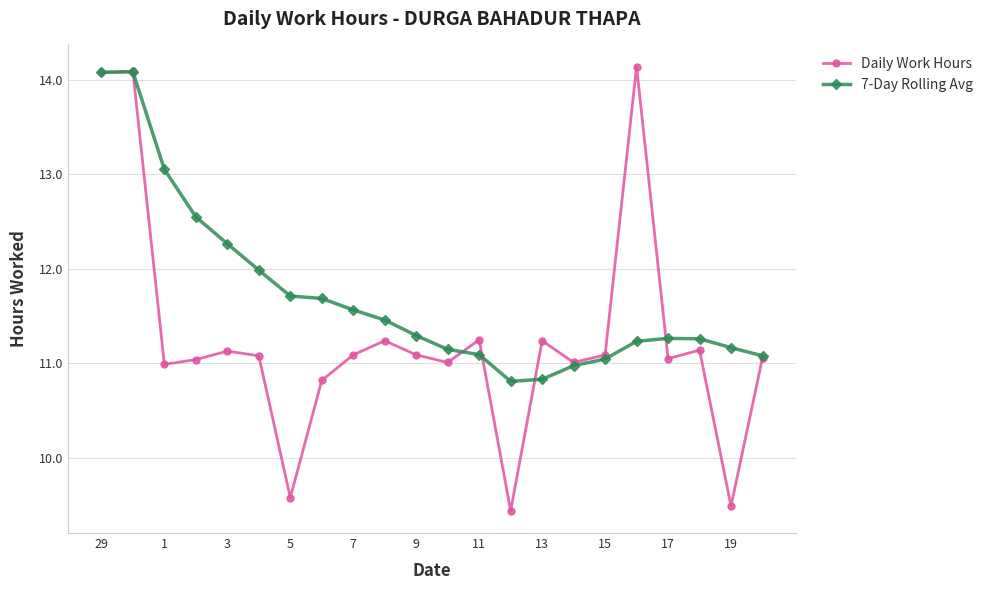

Which series has the largest range (max minus min)?

Daily Work Hours